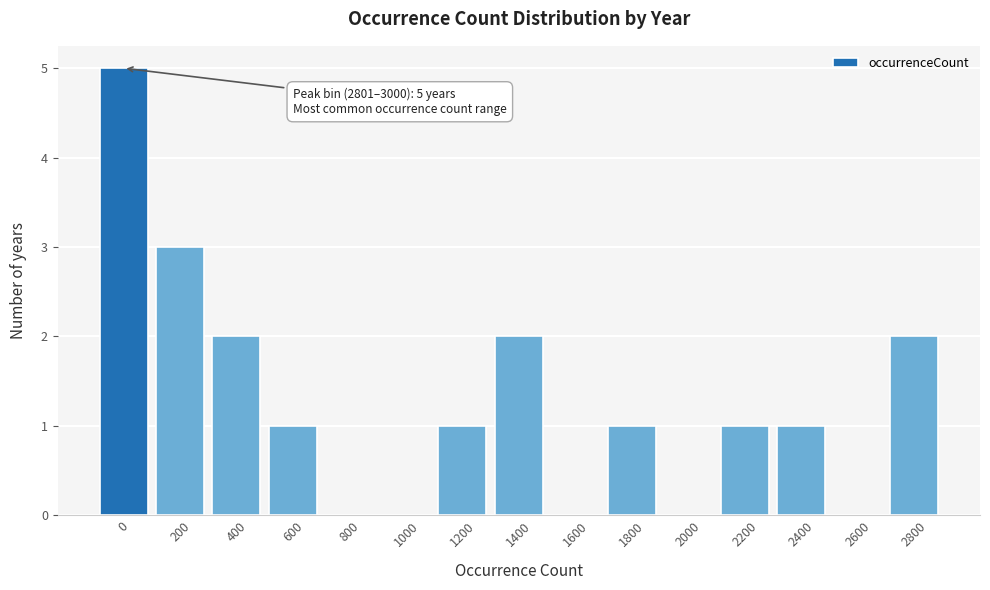

Reading left to right, what are all the values shown in this chart?

0=5	200=3	400=2	600=1	800=0	1000=0	1200=1	1400=2	1600=0	1800=1	2000=0	2200=1	2400=1	2600=0	2800=2